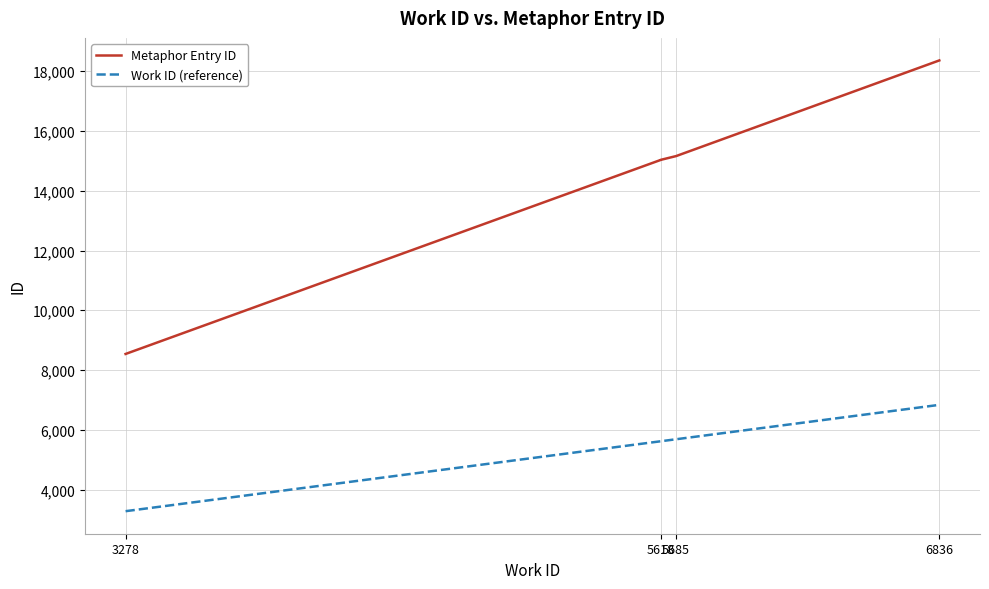

What value does the Metaphor Entry ID series have at 5618, to the nearest 10?

15030